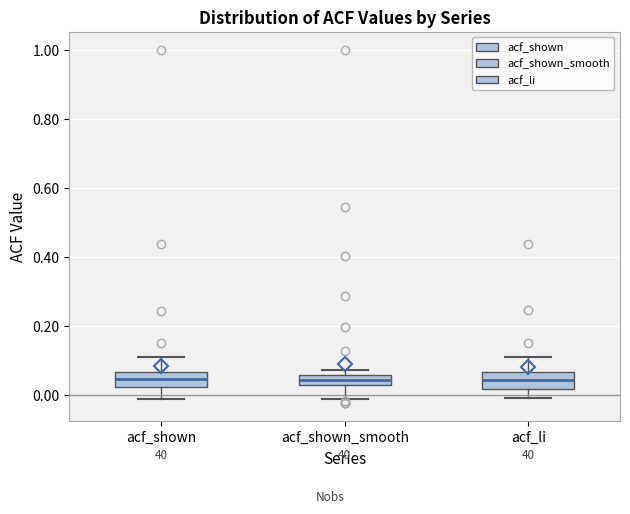

Where is the lower edge of the box for acf_shown_smooth on the y-axis? The values are not printed on the chart, so give them approximately, as read against the axis.

0.02